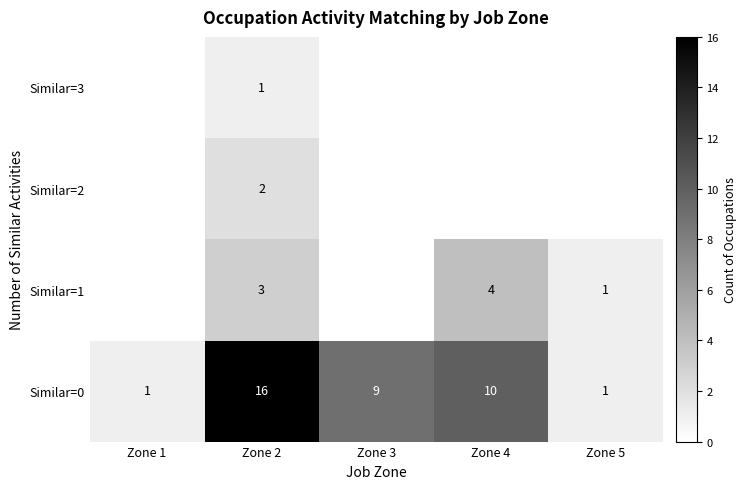

True or false: Similar=0 has a value of 3 at Zone 3.

False